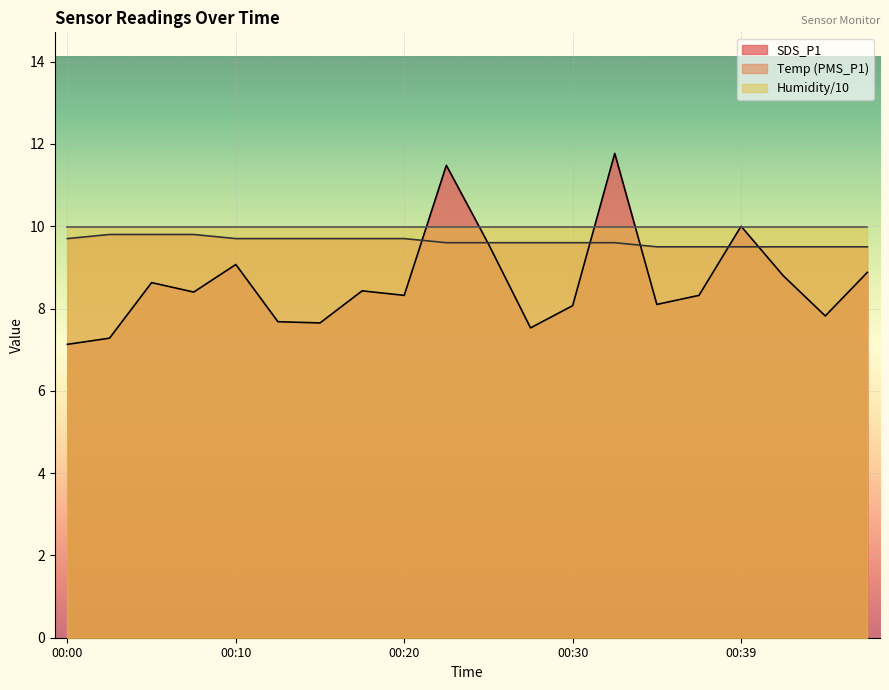

Rank the categories by PMS_P1 value from highest to lowest.

00:02, 00:05, 00:07, 00:00, 00:10, 00:12, 00:15, 00:17, 00:20, 00:22, 00:25, 00:27, 00:30, 00:32, 00:35, 00:37, 00:39, 00:42, 00:44, 00:47